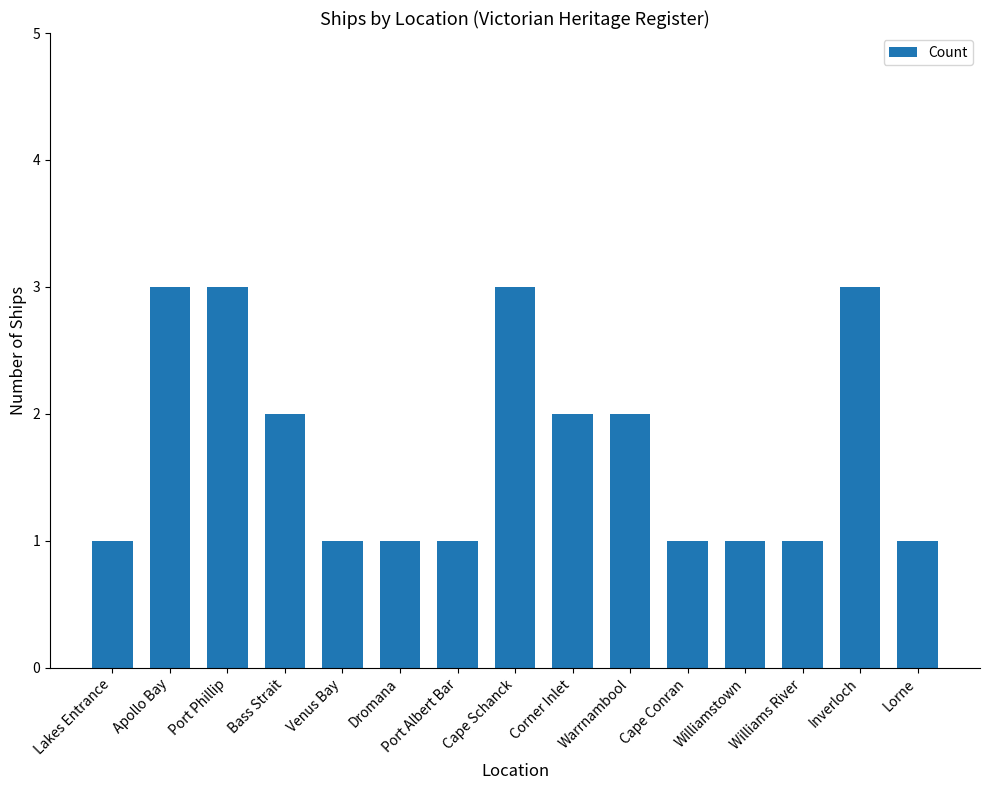

What is the minimum value shown in the chart?

1